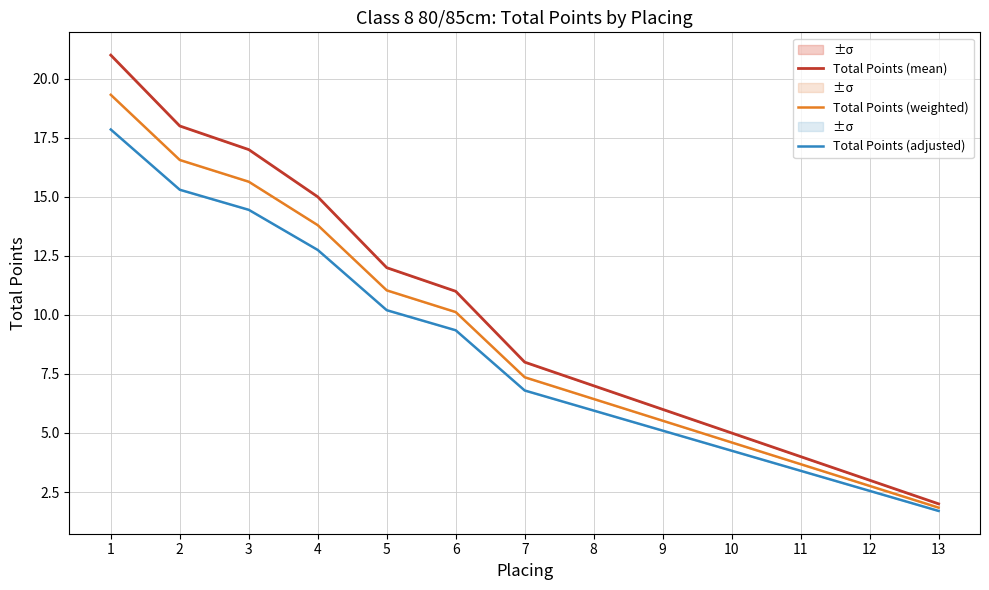

Rank the series at 3 from highest to lowest value.

Total Points (mean), Total Points (weighted), Total Points (adjusted)